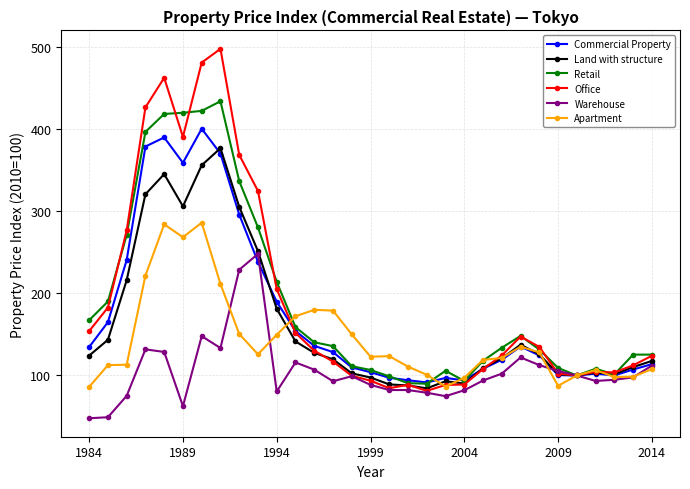

List the series in order of their peak value, lowest first.

Warehouse, Apartment, Land with structure, Commercial Property, Retail, Office